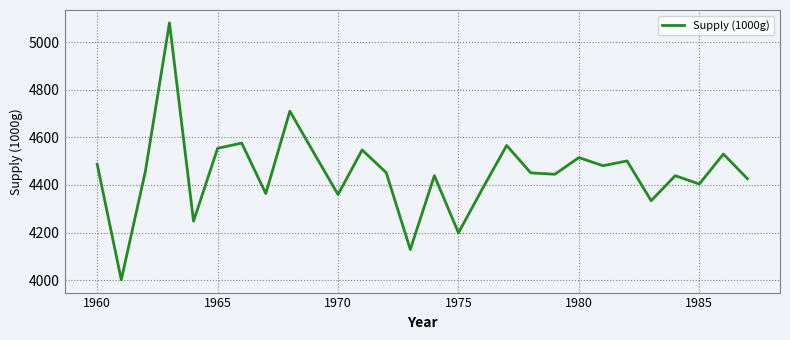

What is the maximum value shown in the chart?

5081